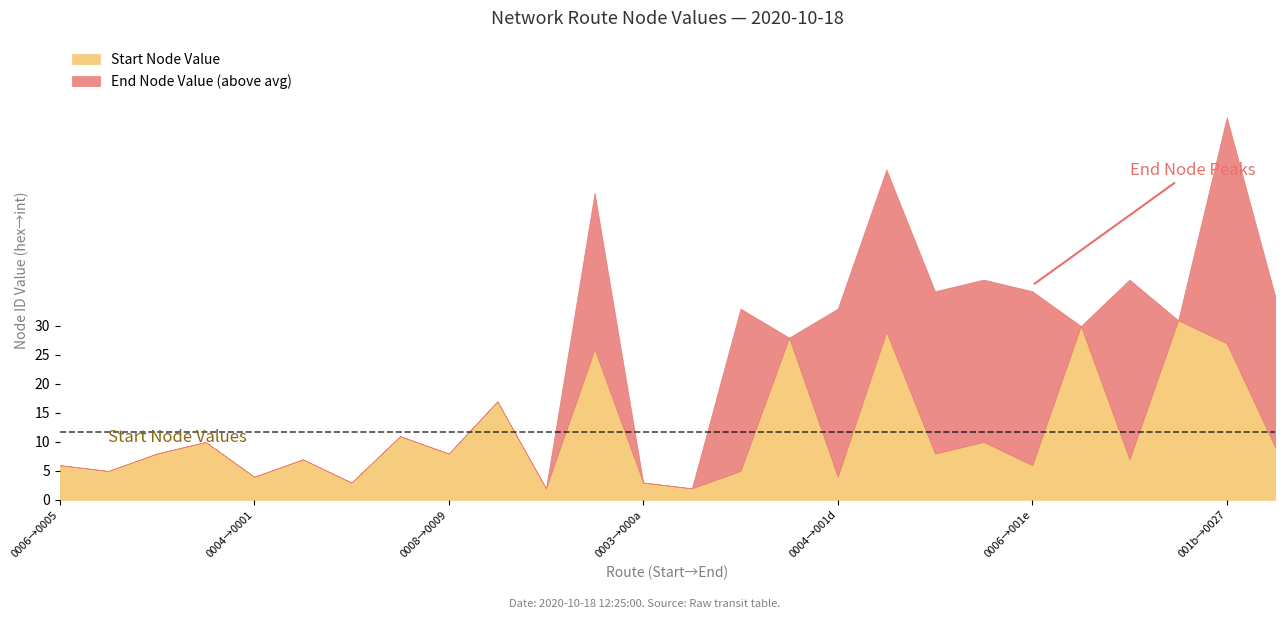

At which category is the sum across all series the highest?

001b→0027